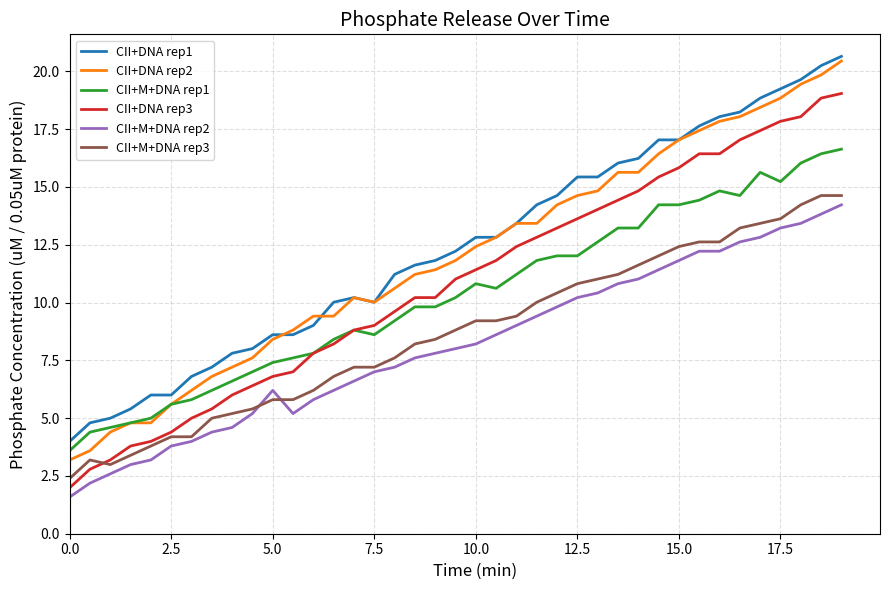

True or false: CII+M+DNA rep2 and CII+DNA rep2 cross at least once.

False